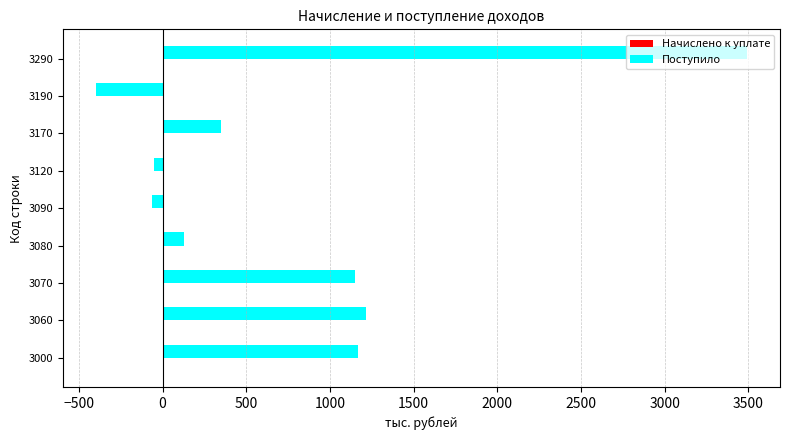

The chart shows a value of 298 at 3060. True or false?

False